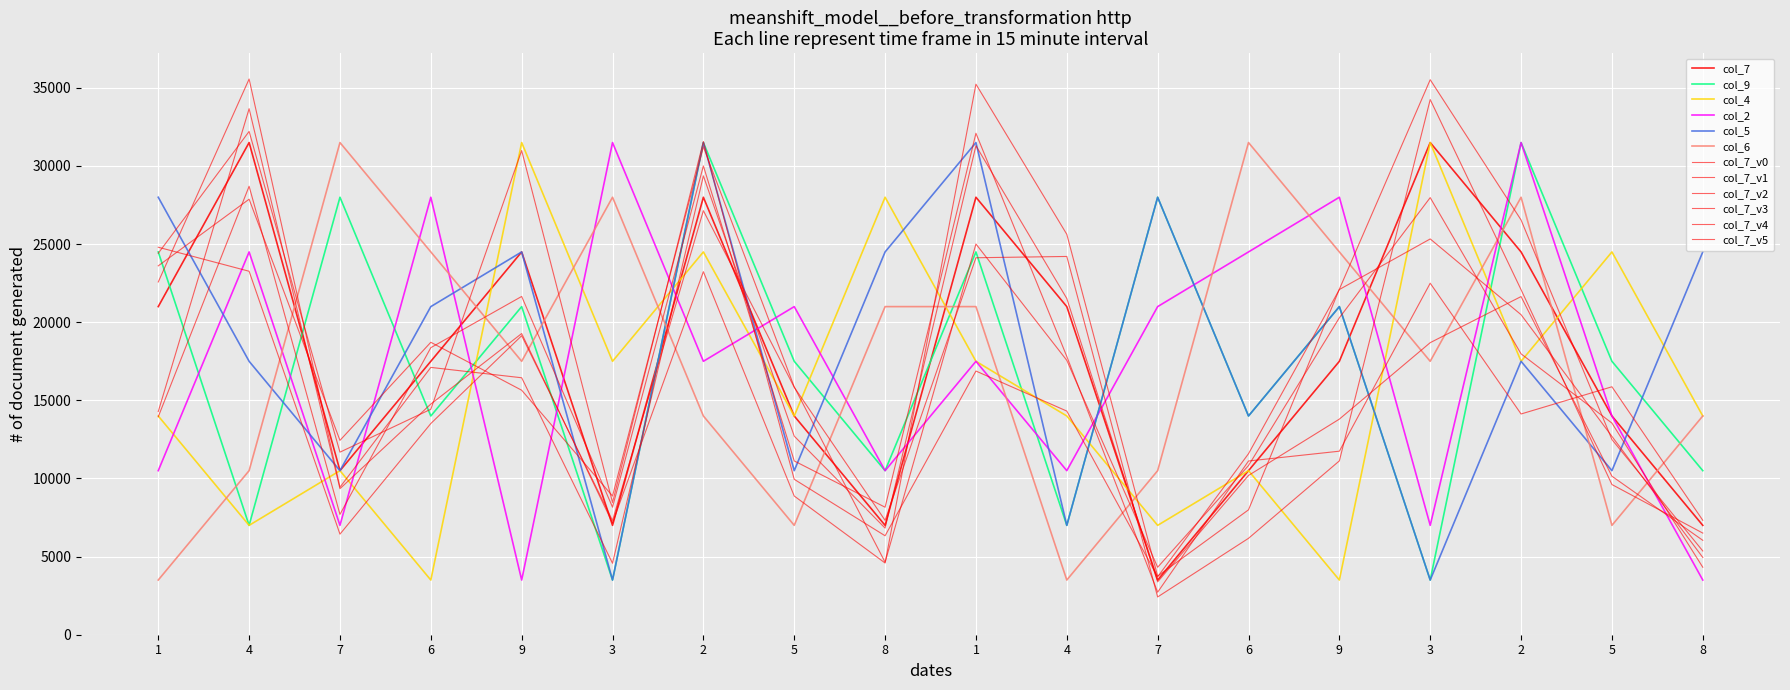

Does the chart display data point markers on the line(s)?

No